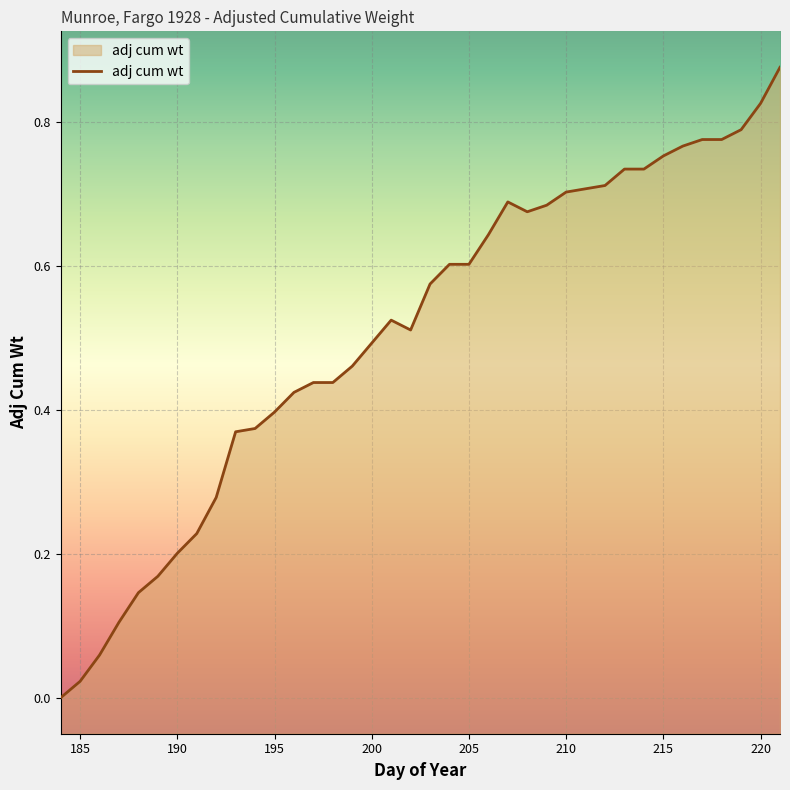

How many values are above zero?

37